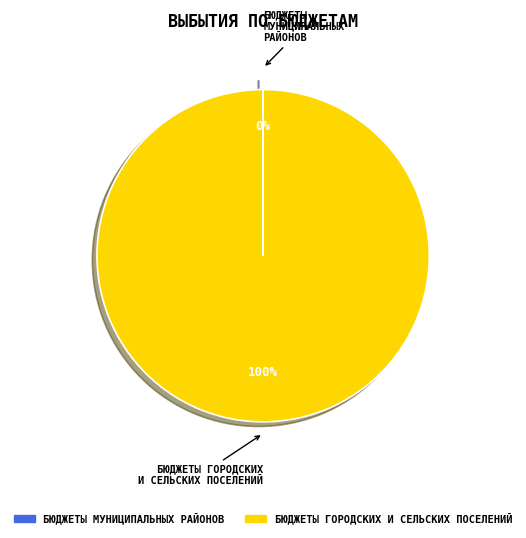

To the nearest percent, what is the difference between the largest and smallest slice percentages?

100%